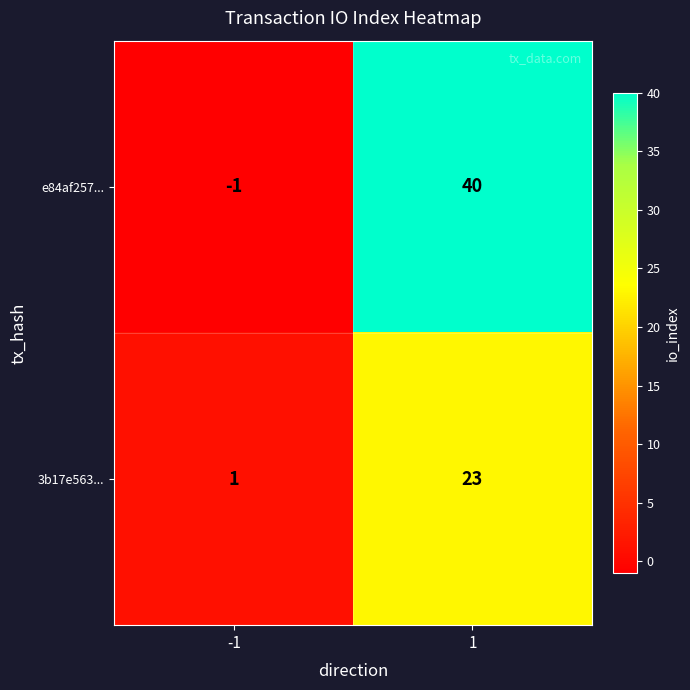

What is the total value across all series at 1?

63